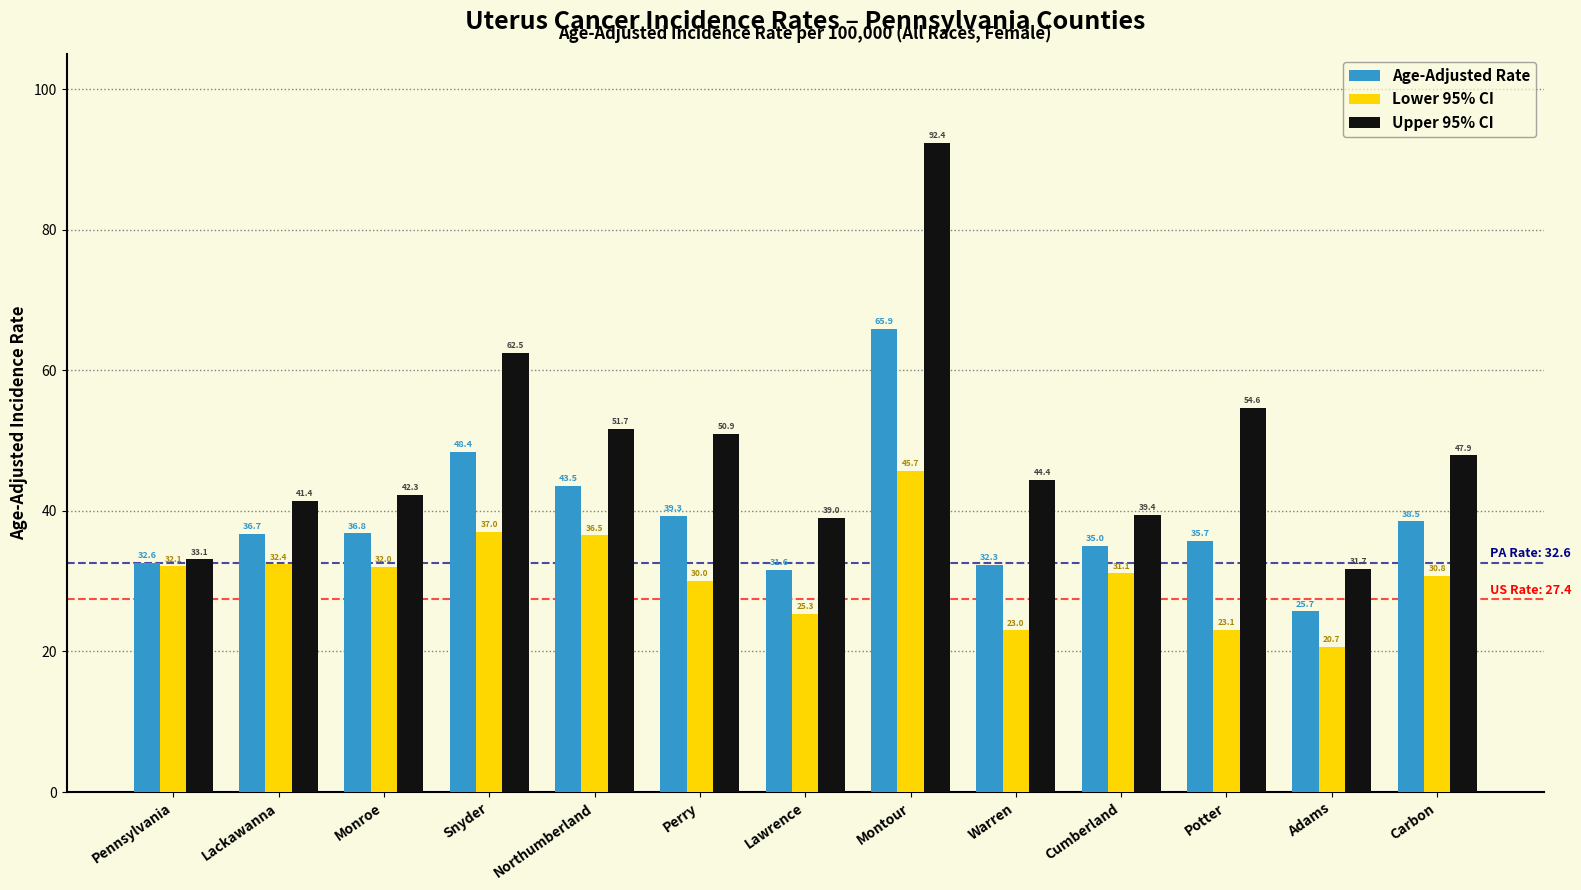

What is the sum of all Lower 95% CI values?

399.7